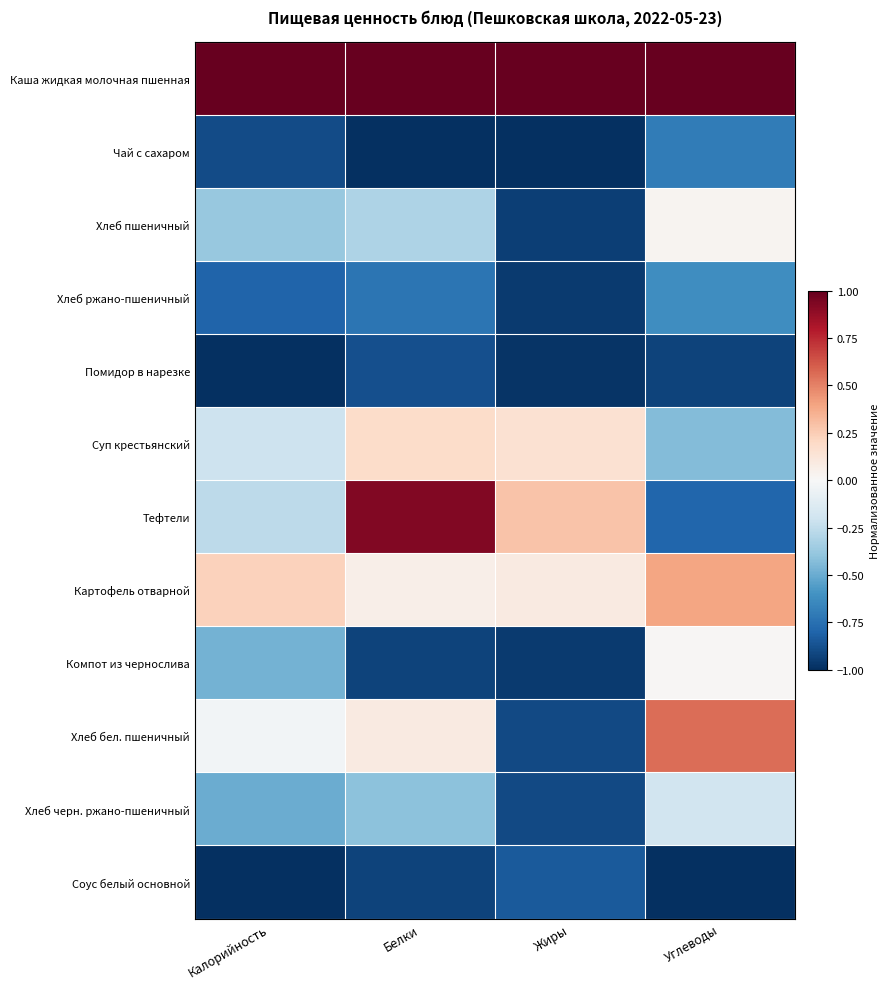

Rank the series at Белки from highest to lowest value.

Каша жидкая молочная пшенная, Тефтели, Суп крестьянский, Хлеб бел. пшеничный, Картофель отварной, Хлеб пшеничный, Хлеб черн. ржано-пшеничный, Хлеб ржано-пшеничный, Помидор в нарезке, Компот из чернослива, Соус белый основной, Чай с сахаром